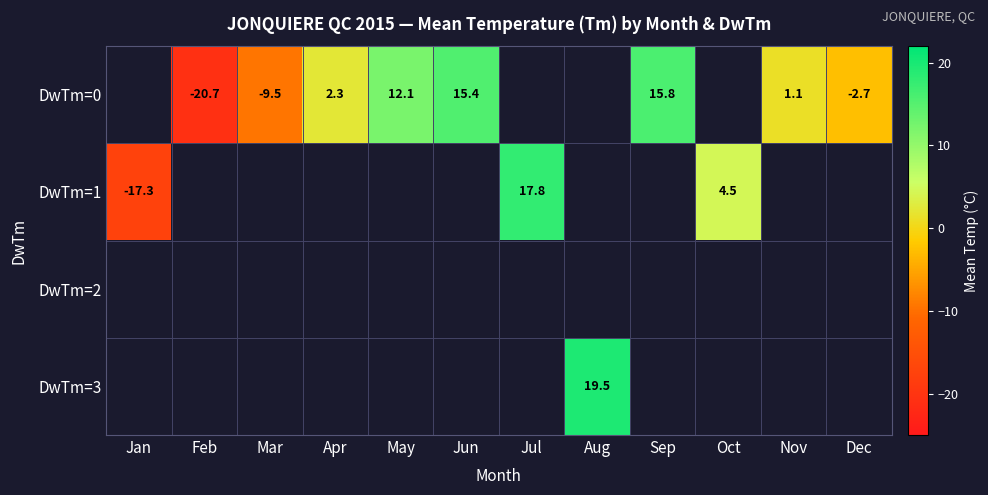

The value of DwTm=3 at Aug is 19.5. True or false?

True